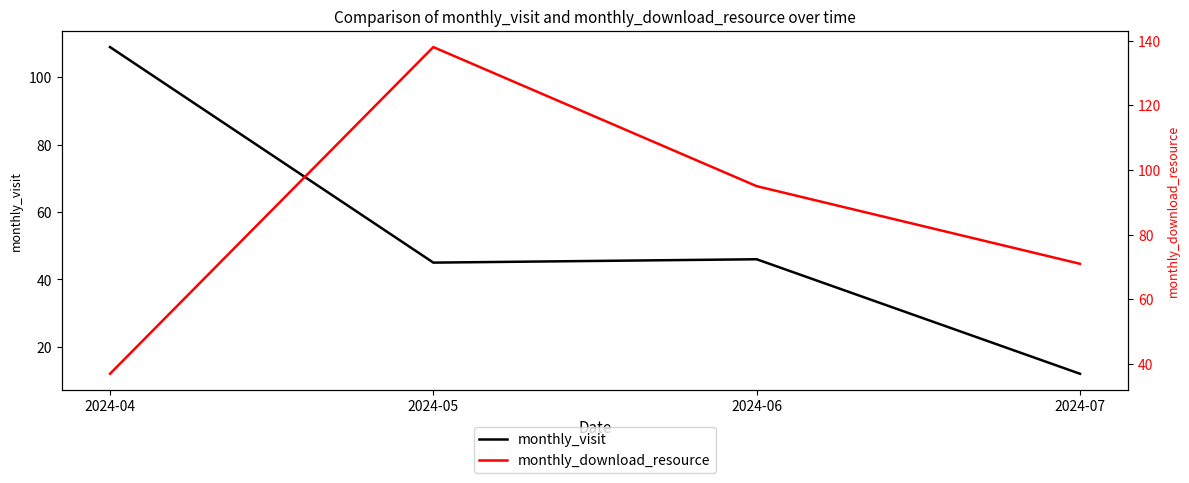

List the series in order of their peak value, lowest first.

monthly_visit, monthly_download_resource